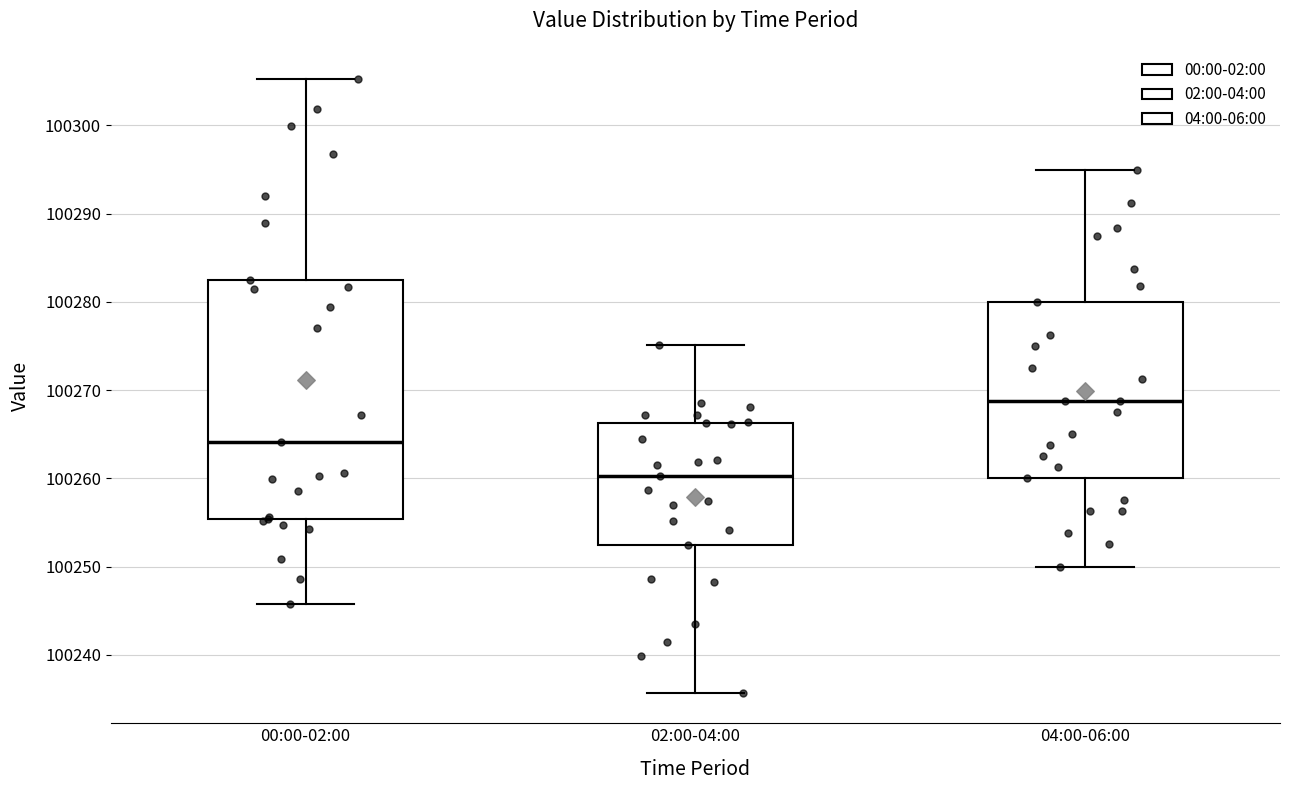

Where is the lower edge of the box for 00:00-02:00 on the y-axis? The values are not printed on the chart, so give them approximately, as read against the axis.

100255